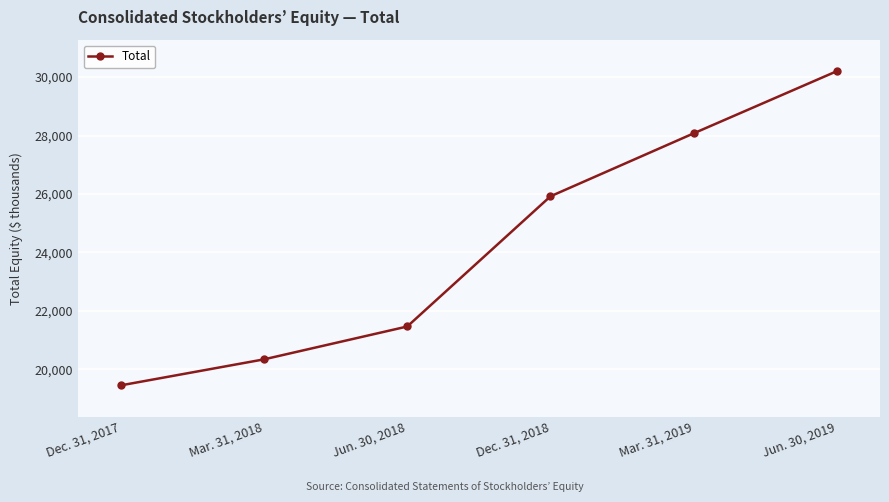

What is the difference between the maximum and second lowest values?

9861